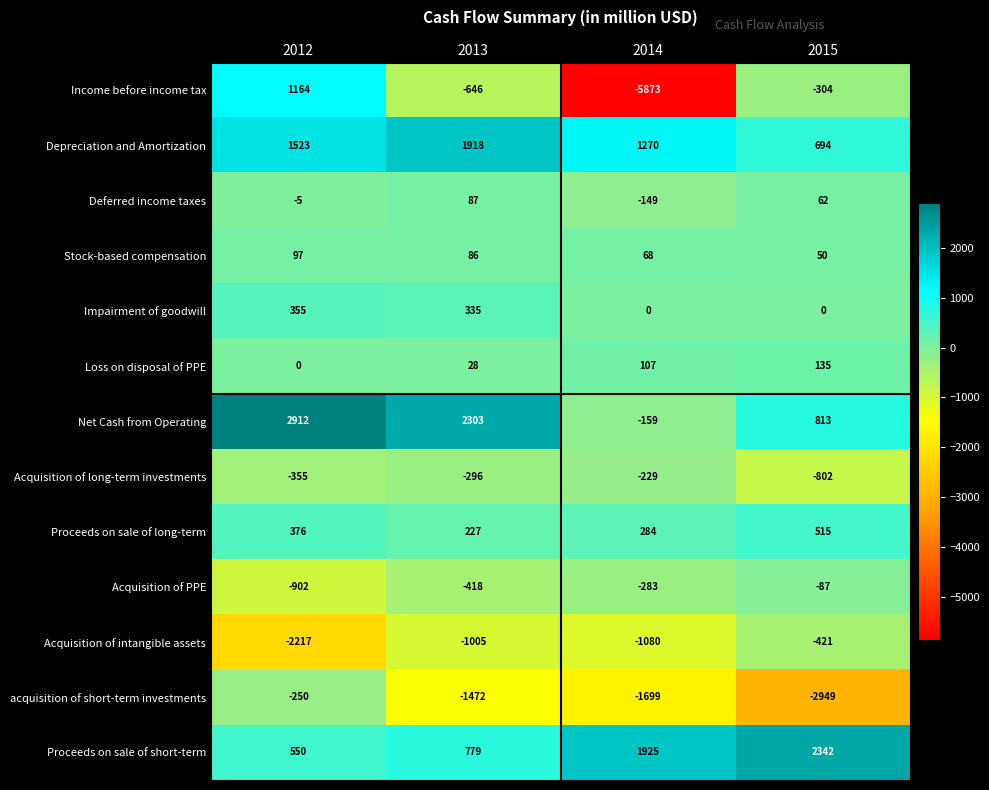

Which series changed the most between 2012 and 2013?

Income before income tax